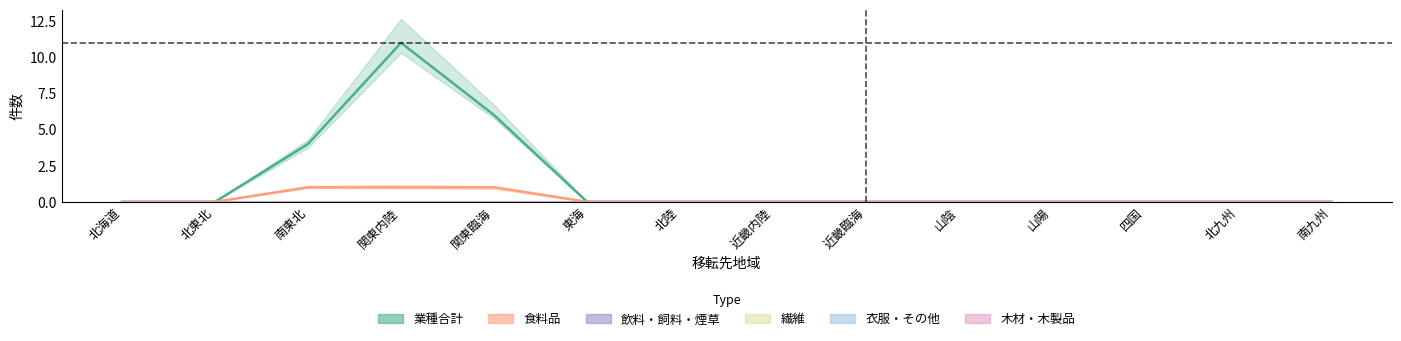

Reading left to right, extract all data points from this chart.

業種合計（件数）: 北海道=0	北東北=0	南東北=4	関東内陸=11	関東臨海=6	東海=0	北陸=0	近畿内陸=0	近畿臨海=0	山陰=0	山陽=0	四国=0	北九州=0	南九州=0
食料品（件数）: 北海道=0	北東北=0	南東北=1	関東内陸=1	関東臨海=1	東海=0	北陸=0	近畿内陸=0	近畿臨海=0	山陰=0	山陽=0	四国=0	北九州=0	南九州=0
飲料・飼料・煙草: 北海道=0	北東北=0	南東北=0	関東内陸=0	関東臨海=0	東海=0	北陸=0	近畿内陸=0	近畿臨海=0	山陰=0	山陽=0	四国=0	北九州=0	南九州=0
繊維: 北海道=0	北東北=0	南東北=0	関東内陸=0	関東臨海=0	東海=0	北陸=0	近畿内陸=0	近畿臨海=0	山陰=0	山陽=0	四国=0	北九州=0	南九州=0
衣服・その他: 北海道=0	北東北=0	南東北=0	関東内陸=0	関東臨海=0	東海=0	北陸=0	近畿内陸=0	近畿臨海=0	山陰=0	山陽=0	四国=0	北九州=0	南九州=0
木材・木製品: 北海道=0	北東北=0	南東北=0	関東内陸=0	関東臨海=0	東海=0	北陸=0	近畿内陸=0	近畿臨海=0	山陰=0	山陽=0	四国=0	北九州=0	南九州=0